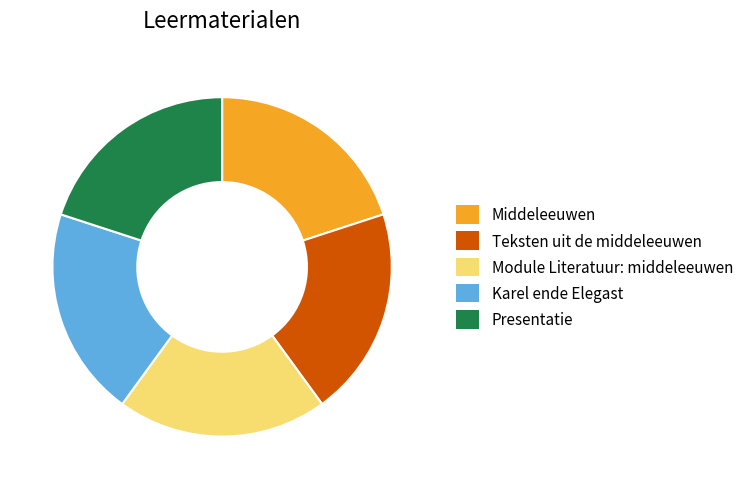

True or false: Middeleeuwen accounts for 20% of the total.

True